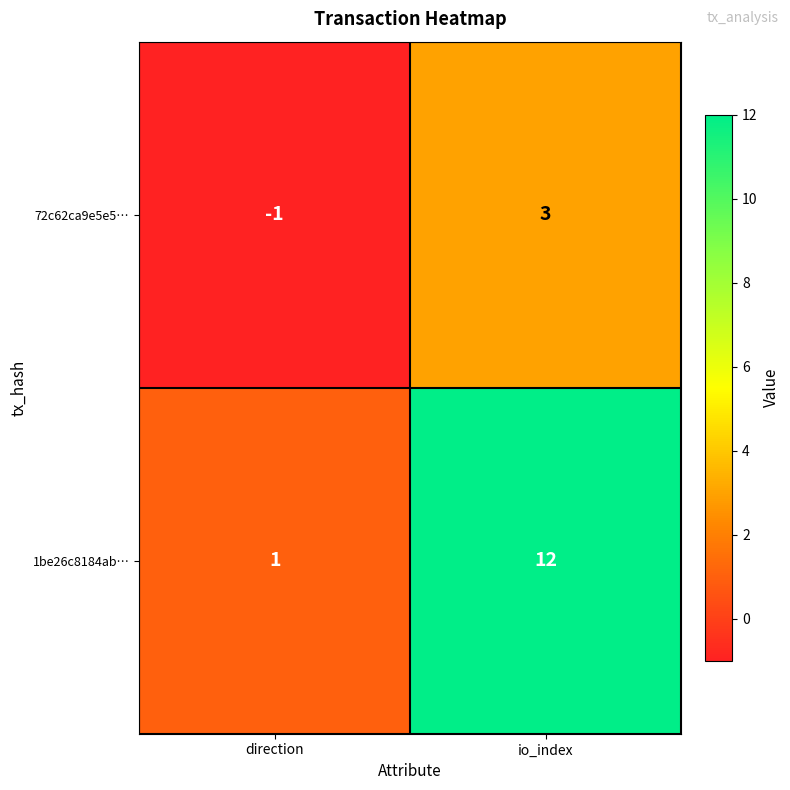

Which series has the largest total across all categories?

1be26c8184ab…